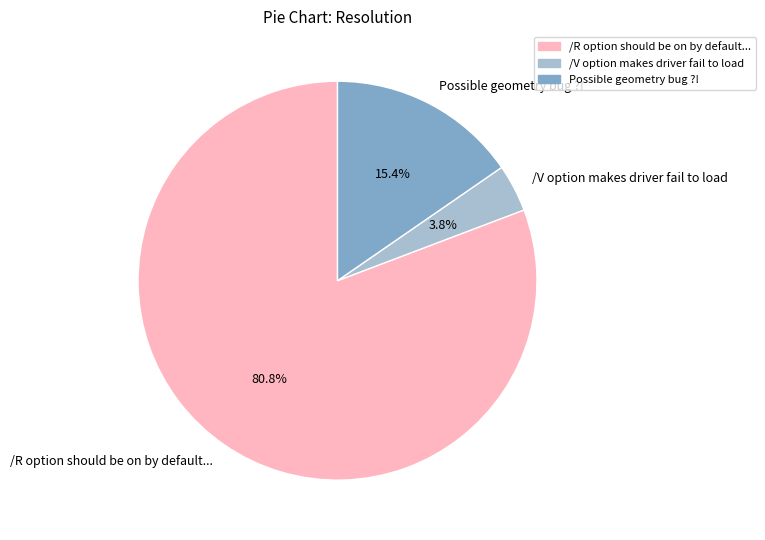

The /R option should be on by default... slice represents 89% of the pie. True or false?

False